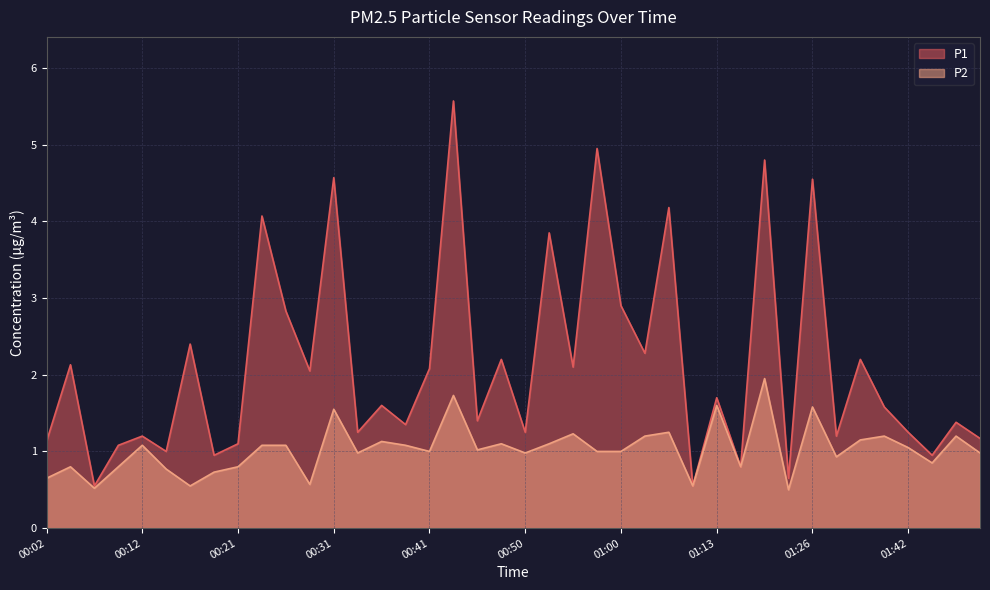

Which series has the largest total across all categories?

P1